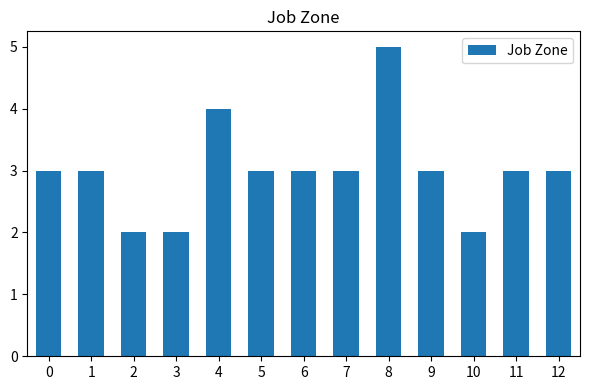

At which category does the chart reach its peak across all series?

8